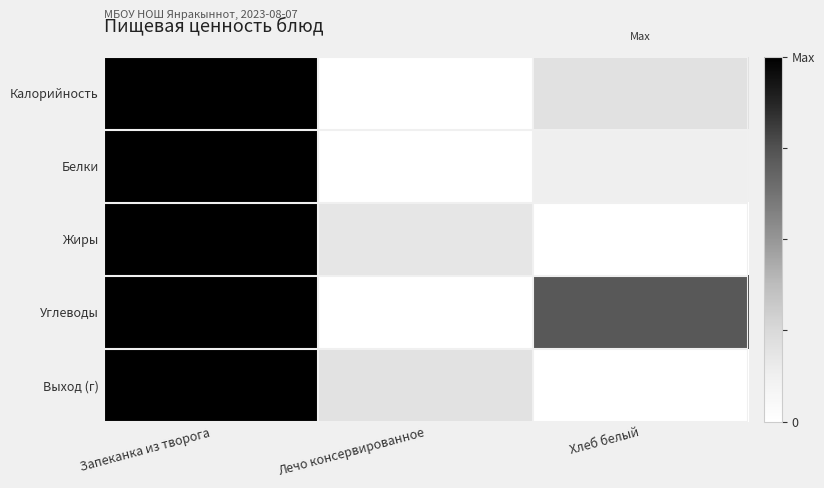

How many distinct data groups are displayed?

5